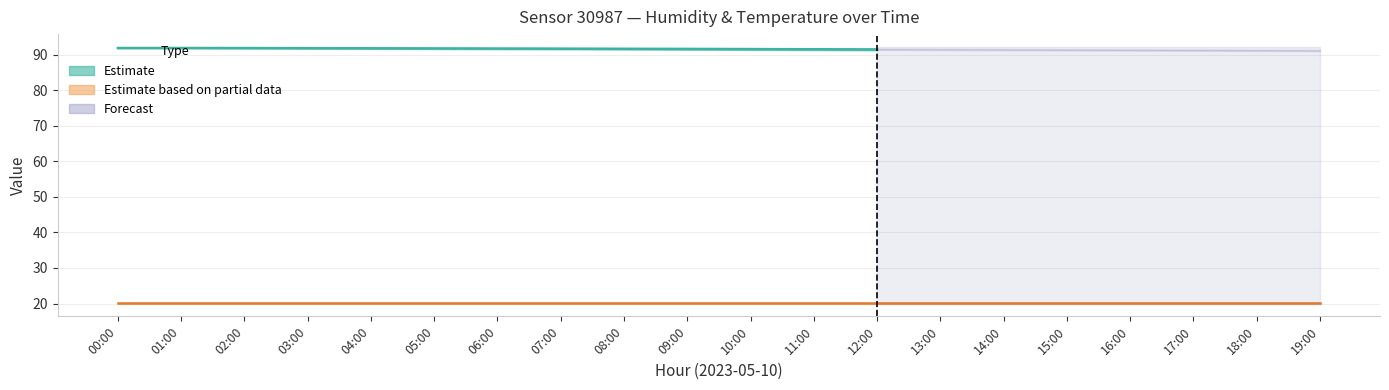

True or false: humidity_low and temperature_low cross at least once.

False